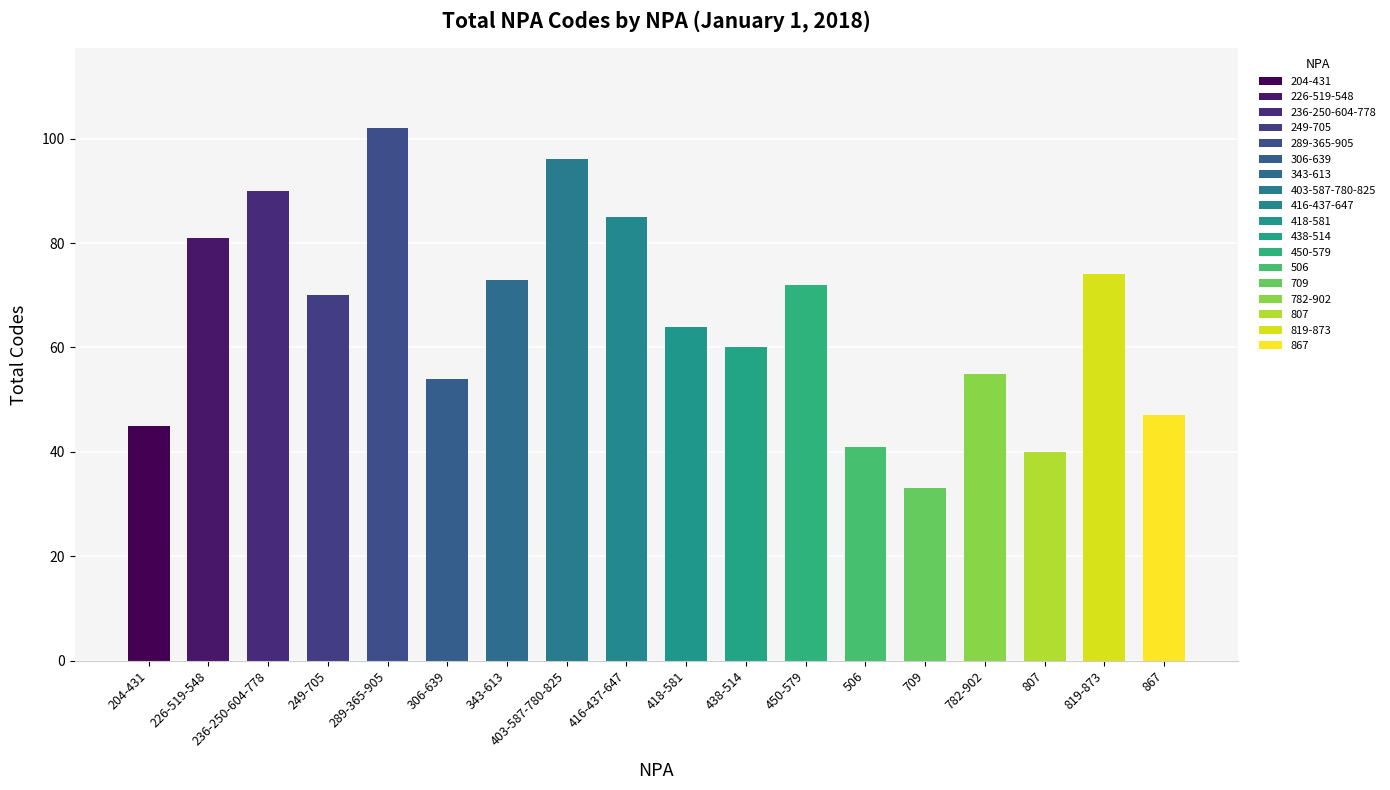

What position from the right is 418-581?

9